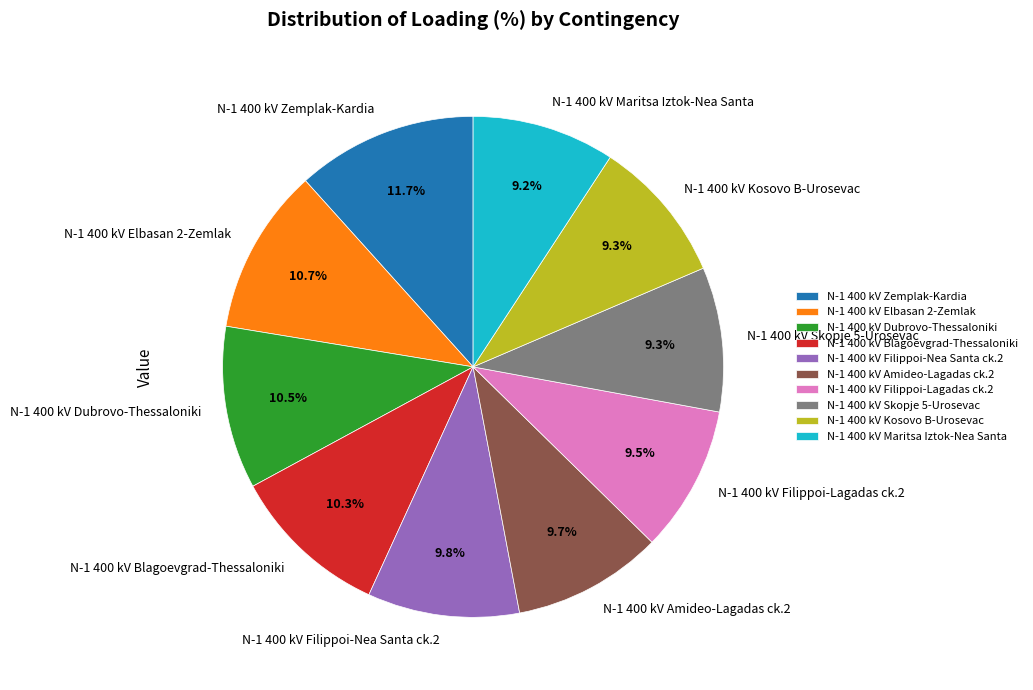

How many segments does this pie chart have?

10